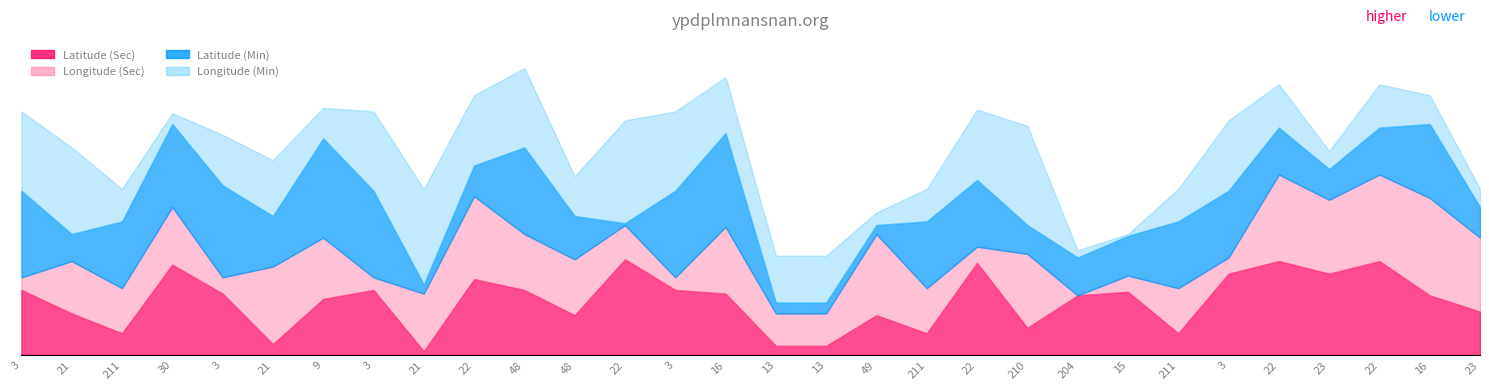

Which category has the lowest value in the Longitude (Min) series?

15